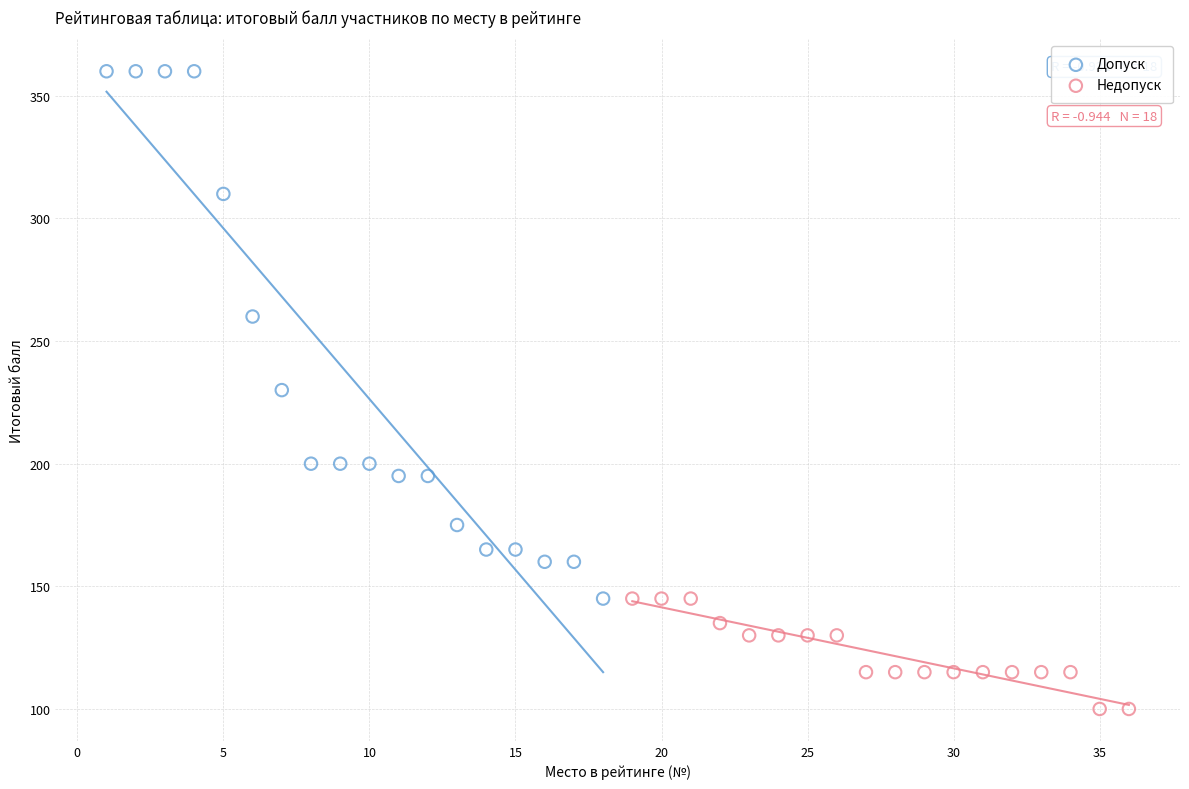

Which series has the largest Y range (max minus min)?

Допуск